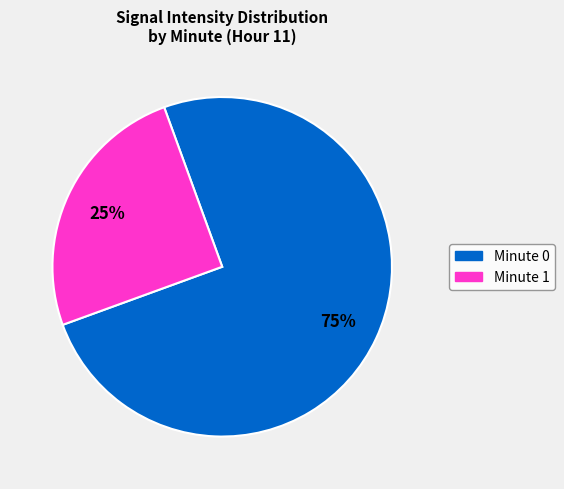

Is there any slice that represents more than half of the pie?

Yes